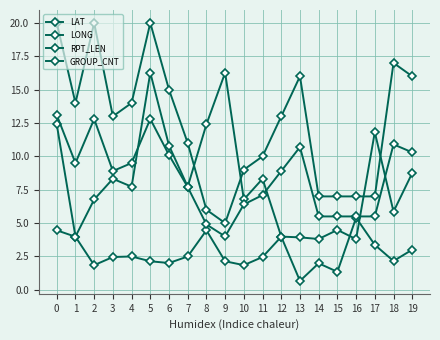

Reading right to left, transcribe all the data shown in this chart.

LAT: 3.0	2.2	3.4	5.4	1.4	2.0	0.7	4.0	2.5	1.9	2.1	4.5	2.5	2.0	2.1	2.5	2.5	1.9	4.0	4.5
LONG: 8.8	5.9	11.8	3.8	4.5	3.8	3.9	4.0	8.3	6.8	16.3	12.4	7.7	10.8	16.3	7.7	8.3	6.8	4.0	12.4
RPT_LEN: 10.3	10.9	5.5	5.5	5.5	5.5	10.7	8.9	7.1	6.4	4.0	4.9	7.7	10.1	12.8	9.5	8.9	12.8	9.5	13.1
GROUP_CNT: 16.0	17.0	7.0	7.0	7.0	7.0	16.0	13.0	10.0	9.0	5.0	6.0	11.0	15.0	20.0	14.0	13.0	20.0	14.0	20.0